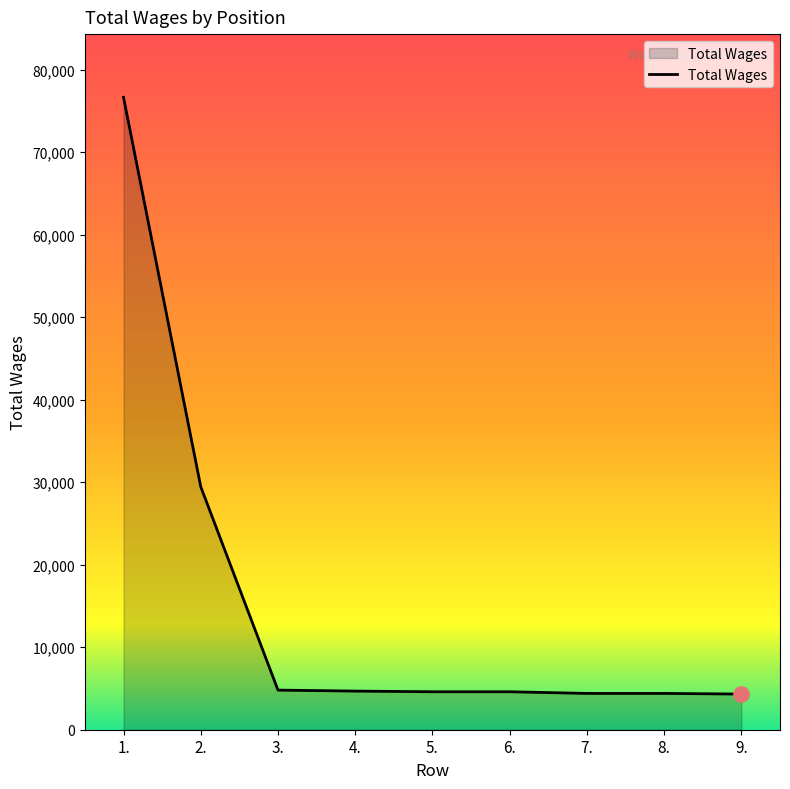

What is the ratio of the value at 4. to the value at 6.?

1.0